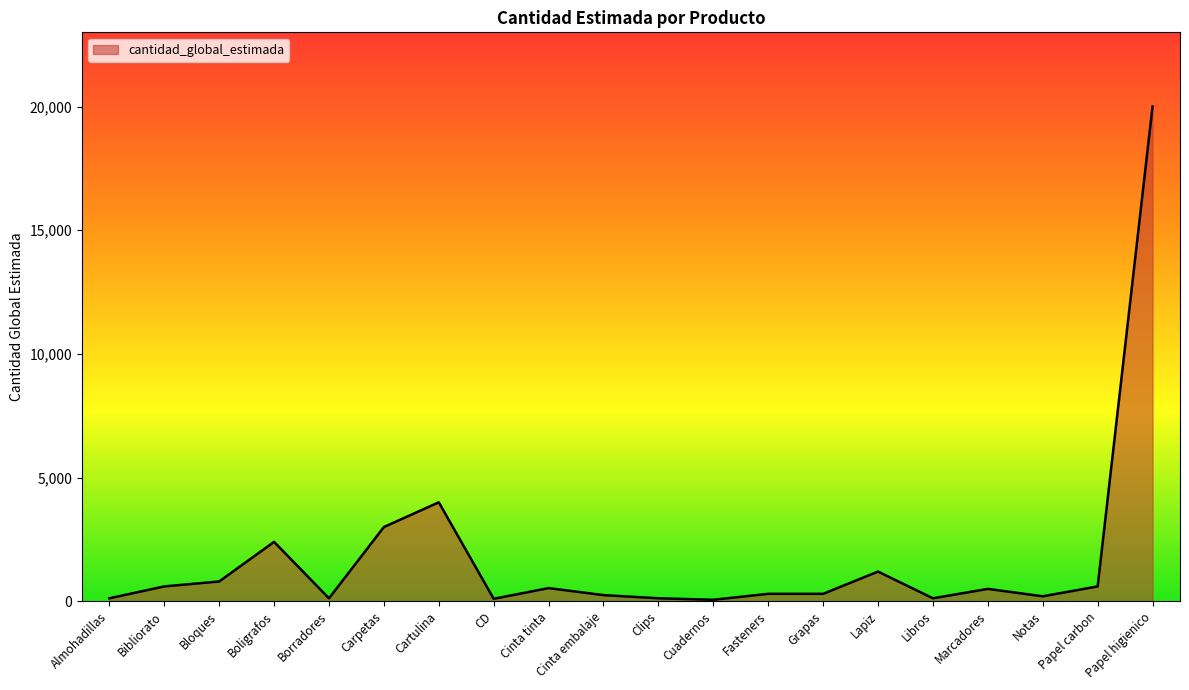

Which label corresponds to the largest value in the chart?

Papel higienico